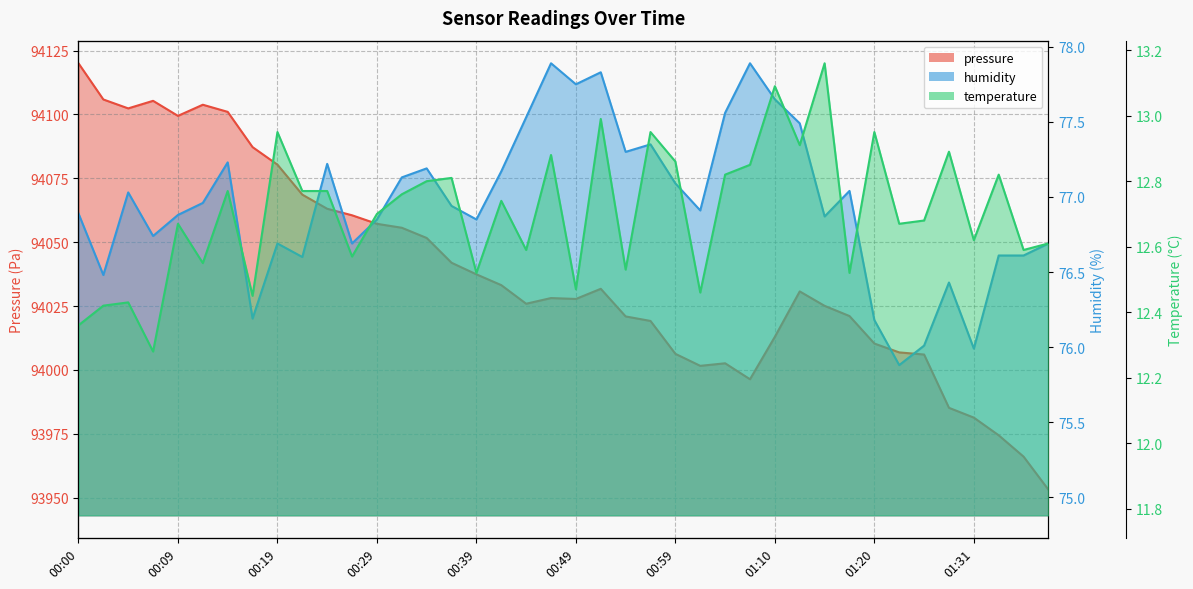

What is the average value of the humidity series?

77.0